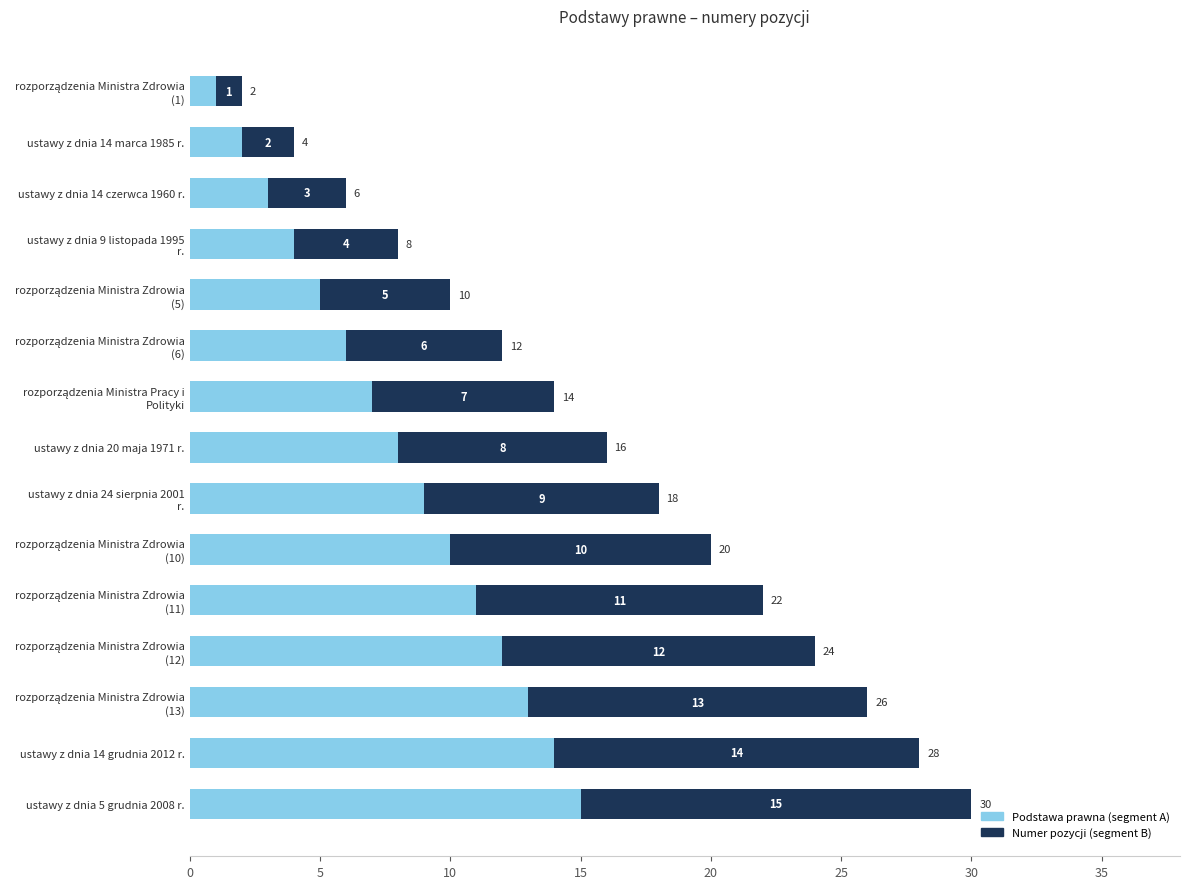

The value of Podstawa prawna (segment A) at ustawy z dnia 14 czerwca 1960 r. is 5. True or false?

False